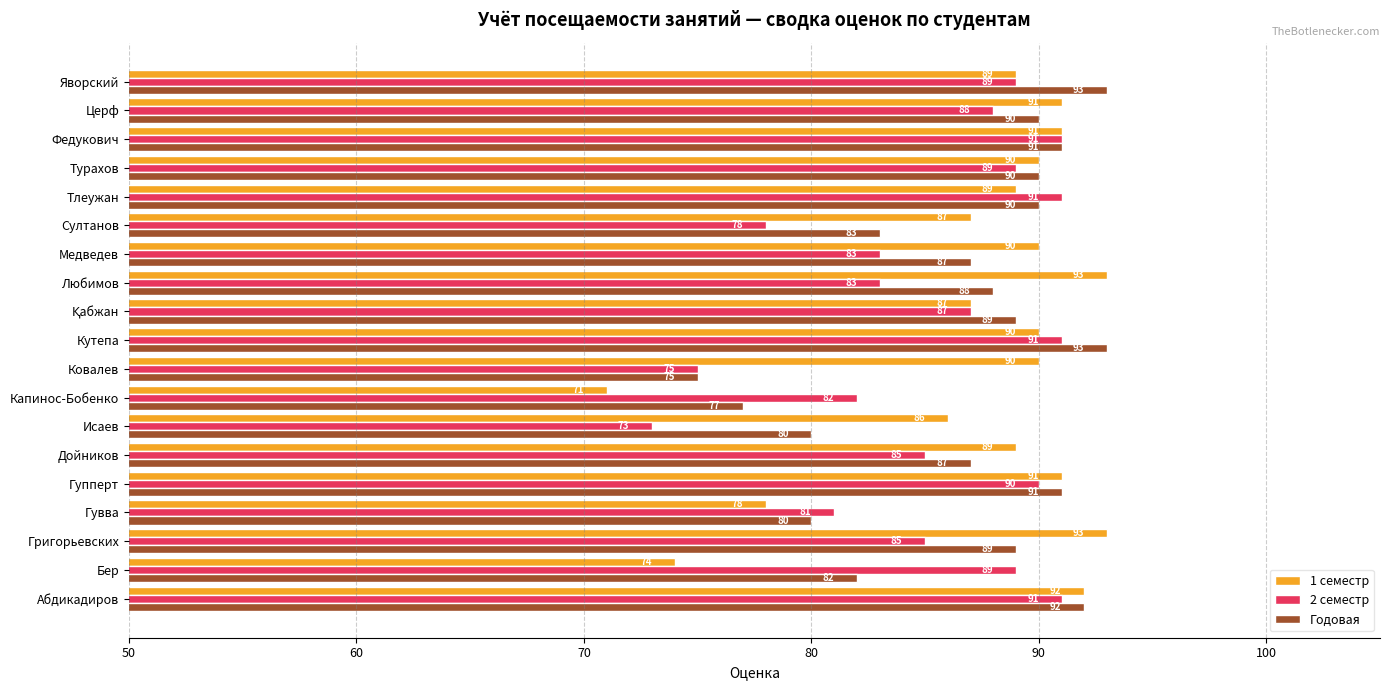

What is the maximum value shown in the chart?

93